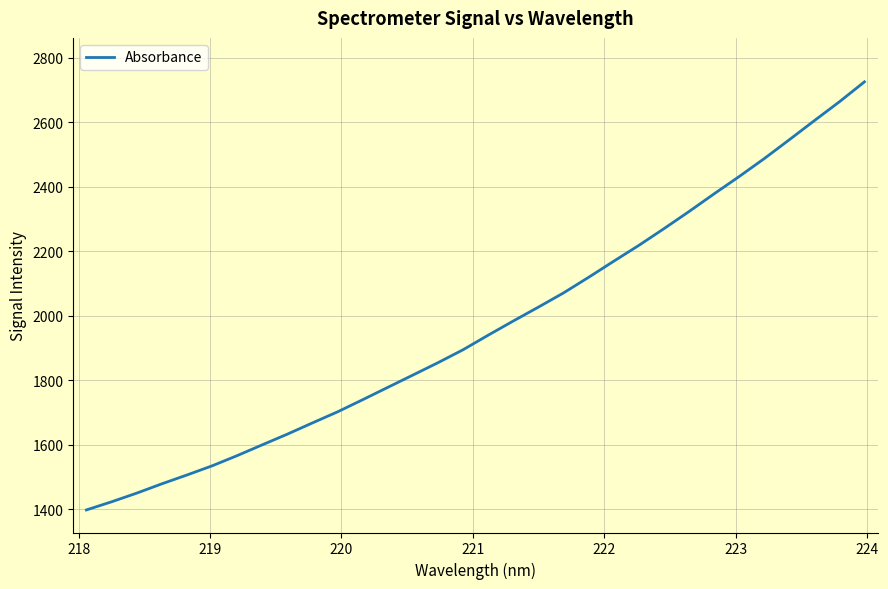

What is the minimum value shown in the chart?

1398.2